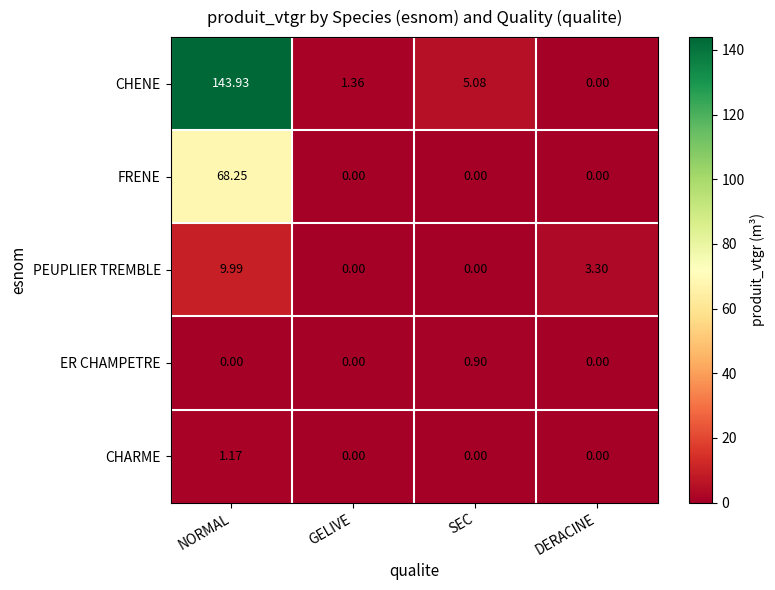

Rank the series by their maximum value, from lowest to highest.

ER CHAMPETRE, CHARME, PEUPLIER TREMBLE, FRENE, CHENE